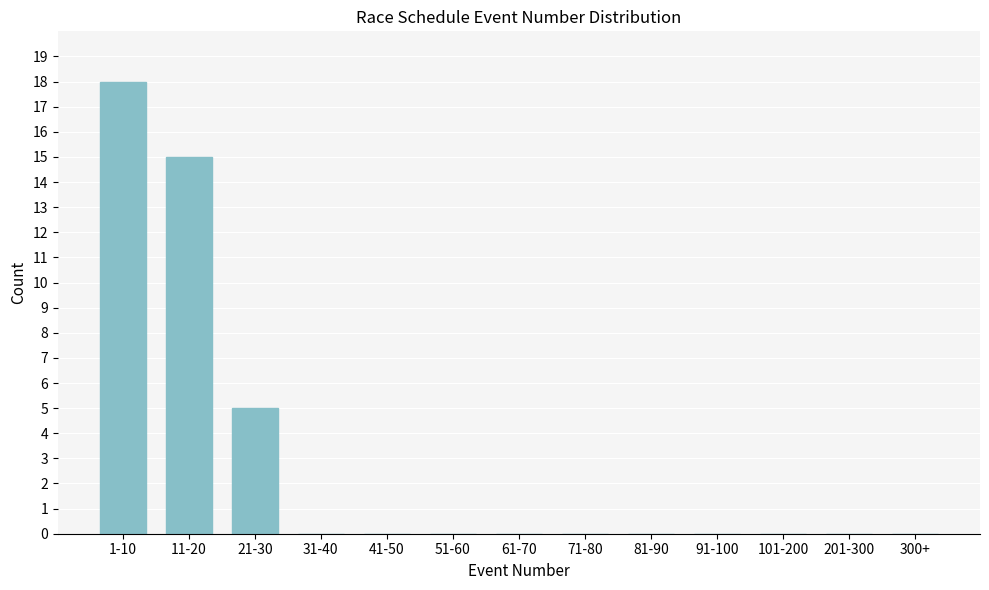

Reading right to left, list all the values displayed in this chart.

300+=0	201-300=0	101-200=0	91-100=0	81-90=0	71-80=0	61-70=0	51-60=0	41-50=0	31-40=0	21-30=5	11-20=15	1-10=18